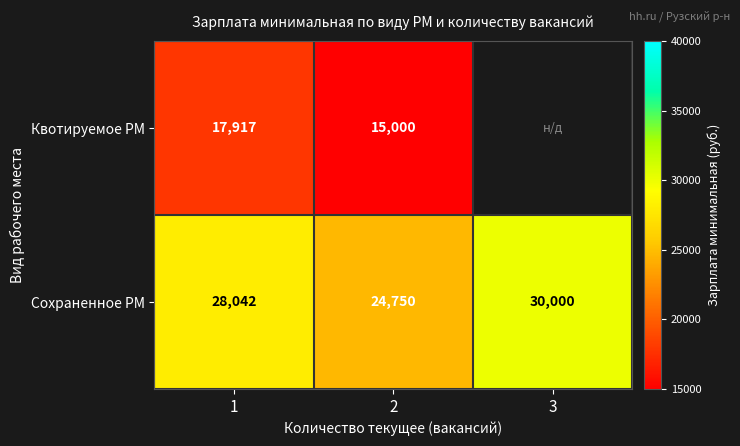

Count the Сохраненное РМ values in the range 24750 to 30000.

3